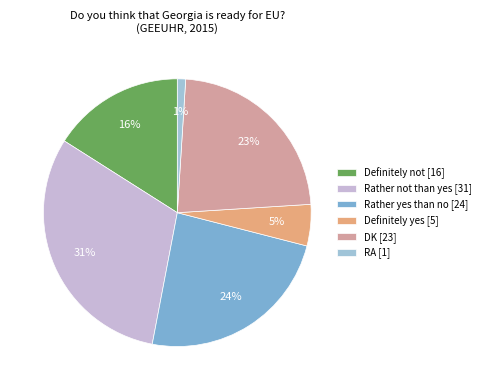

Do DK [23] and Definitely yes [5] together represent more than half of the pie?

No